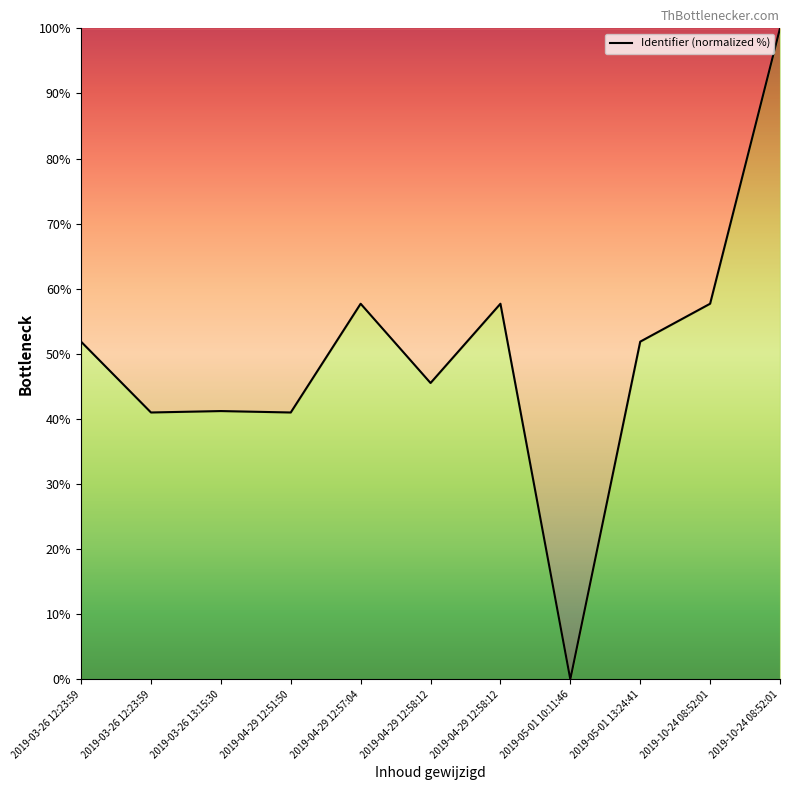

Rank the categories by value from highest to lowest.

2019-10-24 08:52:01, 2019-10-24 08:52:01, 2019-04-29 12:58:12, 2019-04-29 12:57:04, 2019-05-01 13:24:41, 2019-03-26 12:23:59, 2019-04-29 12:58:12, 2019-03-26 13:15:30, 2019-03-26 12:23:59, 2019-04-29 12:51:50, 2019-05-01 10:11:46